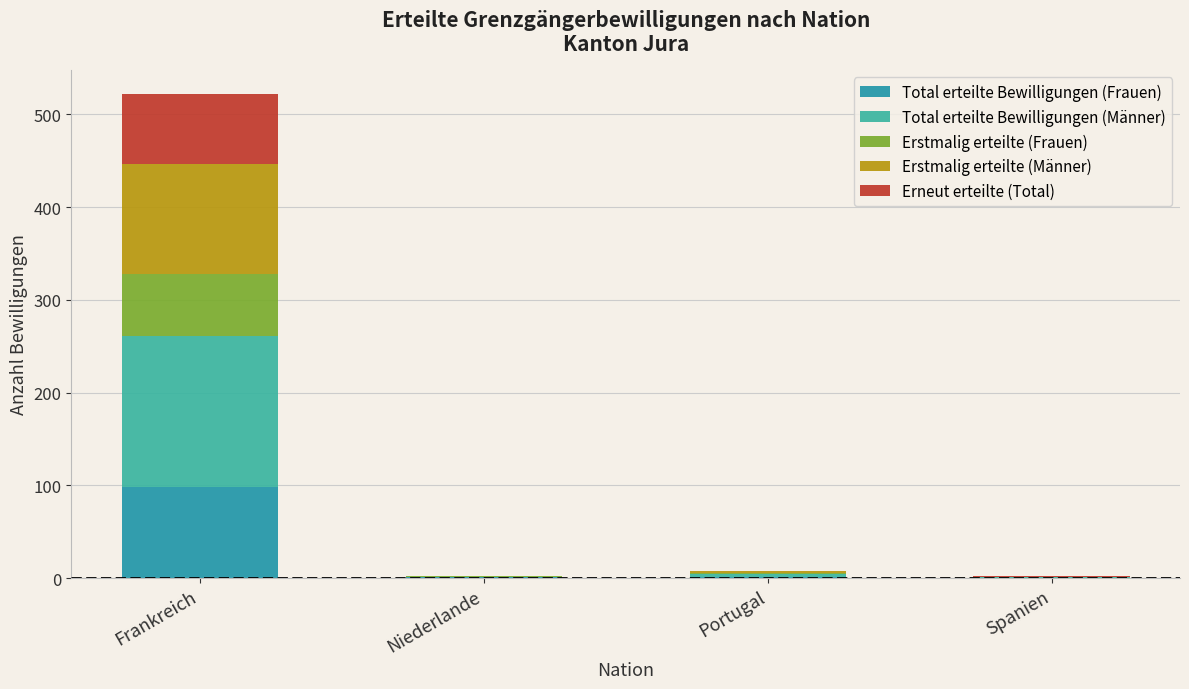

What is the total value across all series at Spanien?

2